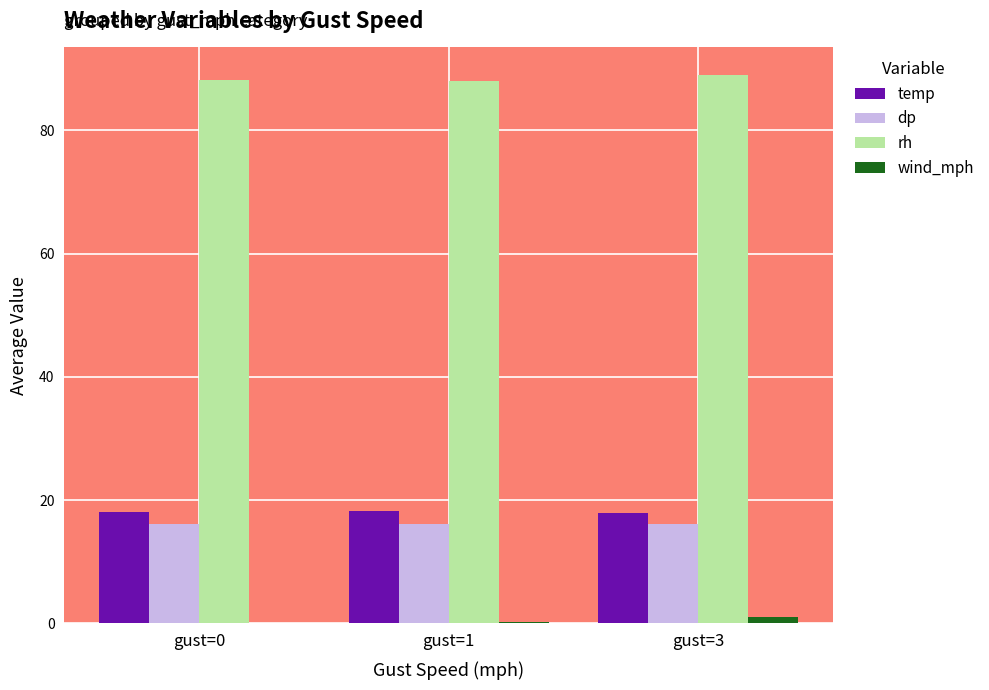

The temp series shows 28.1 at gust=3. True or false?

False